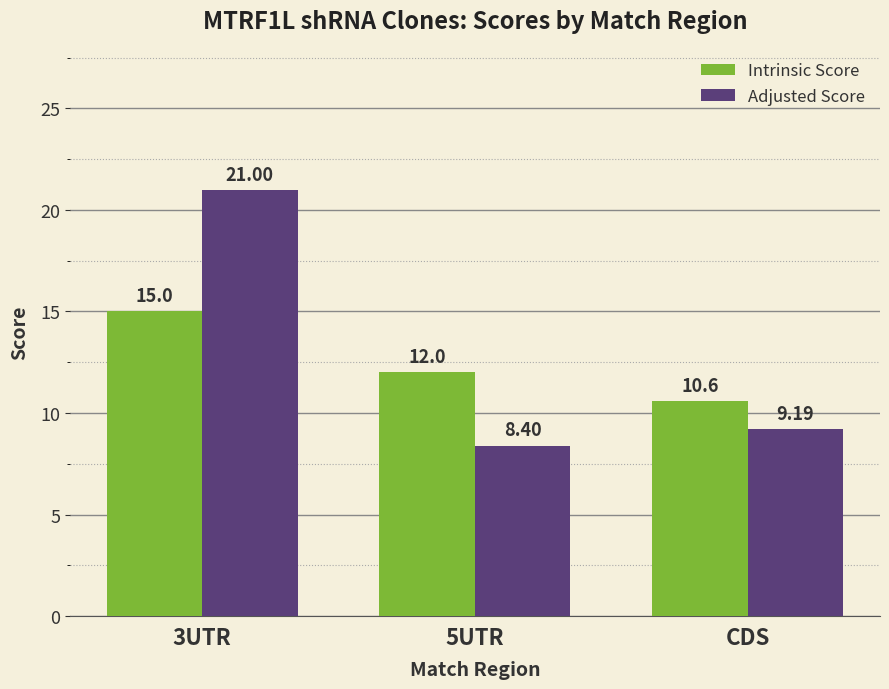

At which category does the chart reach its peak across all series?

3UTR